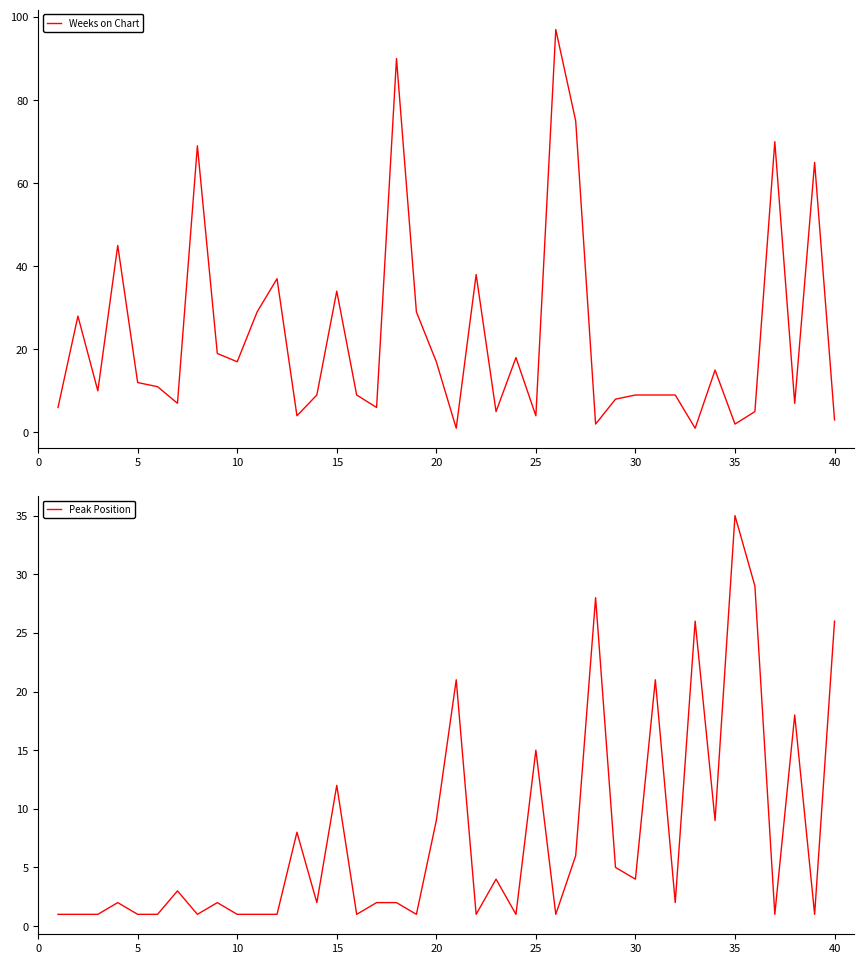

The value of Peak Position at 18 is 1. True or false?

False